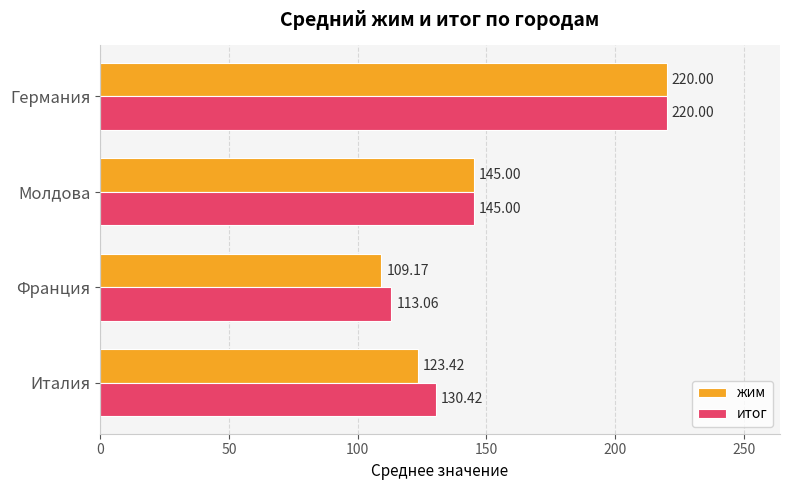

At which category does the chart reach its peak across all series?

Германия